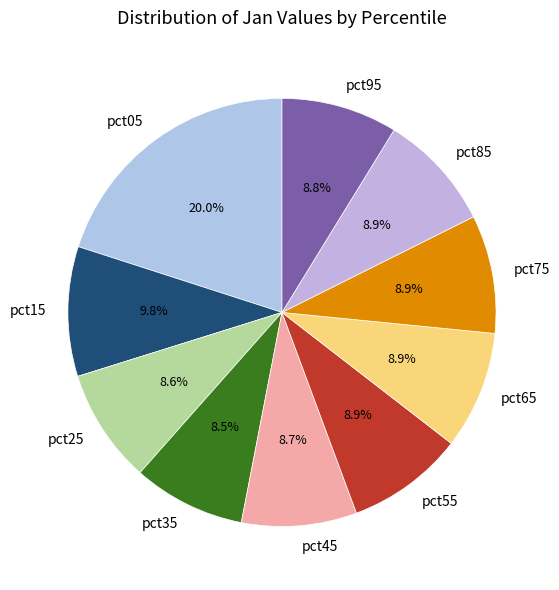

How many segments does this pie chart have?

10